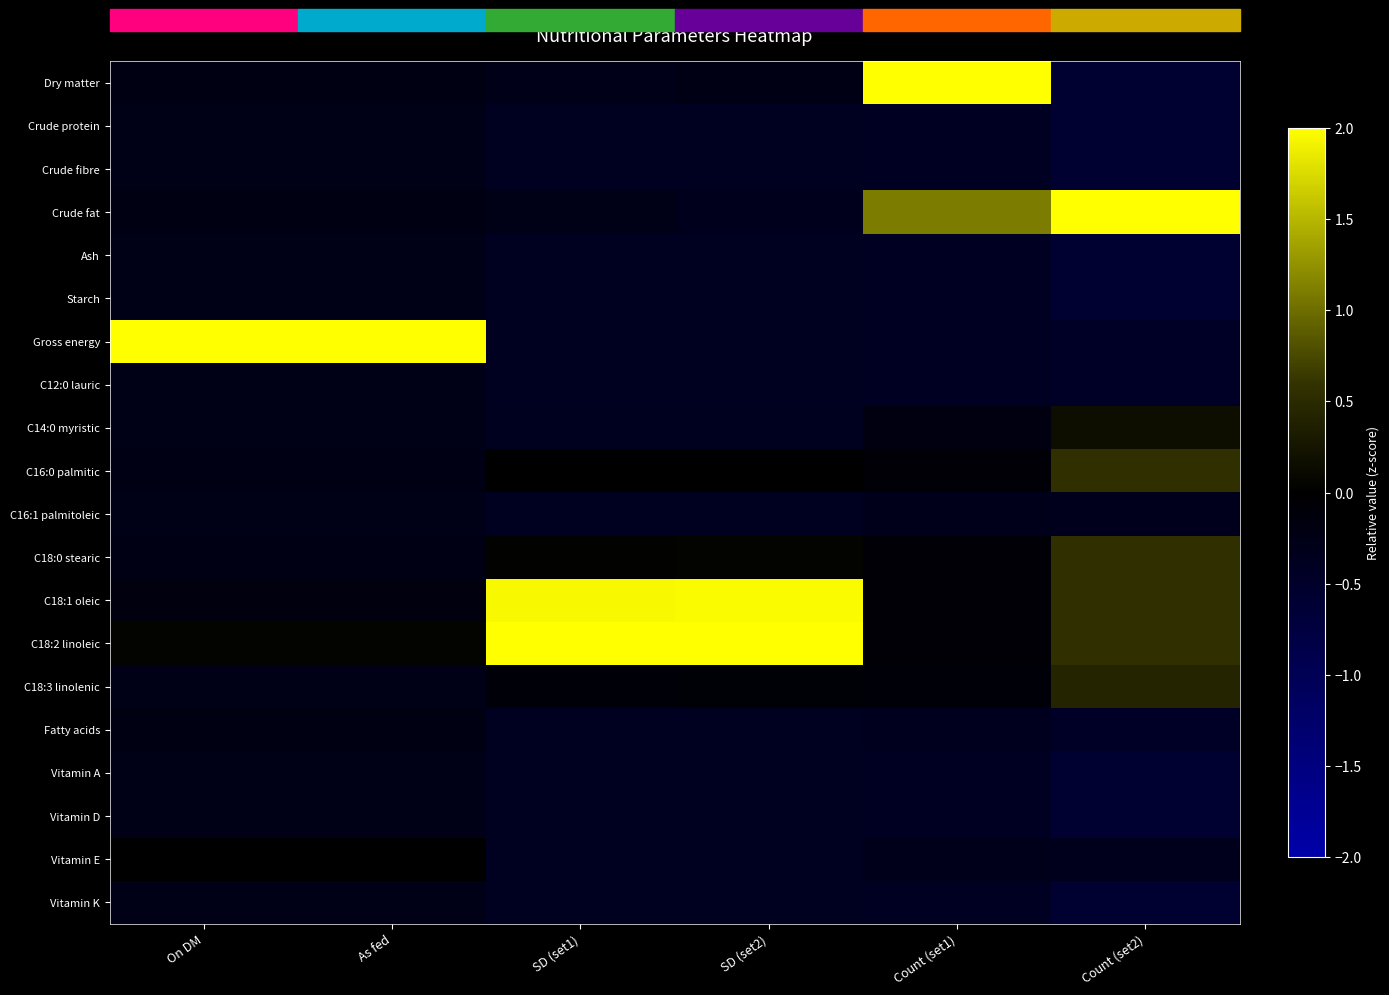

Reading left to right, extract all data points from this chart.

Dry matter: On DM=-0.2	As fed=-0.2	SD (set1)=-0.3	SD (set2)=-0.2	Count (set1)=4.1	Count (set2)=-0.6
Crude protein: On DM=-0.3	As fed=-0.3	SD (set1)=-0.4	SD (set2)=-0.4	Count (set1)=-0.4	Count (set2)=-0.6
Crude fibre: On DM=-0.3	As fed=-0.3	SD (set1)=-0.4	SD (set2)=-0.4	Count (set1)=-0.4	Count (set2)=-0.6
Crude fat: On DM=-0.2	As fed=-0.2	SD (set1)=-0.3	SD (set2)=-0.3	Count (set1)=1.1	Count (set2)=3.9
Ash: On DM=-0.3	As fed=-0.3	SD (set1)=-0.4	SD (set2)=-0.4	Count (set1)=-0.4	Count (set2)=-0.6
Starch: On DM=-0.3	As fed=-0.3	SD (set1)=-0.4	SD (set2)=-0.4	Count (set1)=-0.4	Count (set2)=-0.6
Gross energy: On DM=4.3	As fed=4.3	SD (set1)=-0.4	SD (set2)=-0.4	Count (set1)=-0.4	Count (set2)=-0.5
C12:0 lauric: On DM=-0.3	As fed=-0.3	SD (set1)=-0.4	SD (set2)=-0.4	Count (set1)=-0.4	Count (set2)=-0.5
C14:0 myristic: On DM=-0.3	As fed=-0.3	SD (set1)=-0.4	SD (set2)=-0.4	Count (set1)=-0.2	Count (set2)=0.2
C16:0 palmitic: On DM=-0.2	As fed=-0.2	SD (set1)=-0.0	SD (set2)=-0.0	Count (set1)=-0.1	Count (set2)=0.6
C16:1 palmitoleic: On DM=-0.3	As fed=-0.3	SD (set1)=-0.4	SD (set2)=-0.4	Count (set1)=-0.3	Count (set2)=-0.3
C18:0 stearic: On DM=-0.3	As fed=-0.3	SD (set1)=0.0	SD (set2)=0.0	Count (set1)=-0.1	Count (set2)=0.6
C18:1 oleic: On DM=-0.2	As fed=-0.2	SD (set1)=1.9	SD (set2)=2.0	Count (set1)=-0.1	Count (set2)=0.6
C18:2 linoleic: On DM=0.0	As fed=0.0	SD (set1)=3.7	SD (set2)=3.7	Count (set1)=-0.1	Count (set2)=0.6
C18:3 linolenic: On DM=-0.3	As fed=-0.3	SD (set1)=-0.1	SD (set2)=-0.1	Count (set1)=-0.1	Count (set2)=0.4
Fatty acids: On DM=-0.2	As fed=-0.2	SD (set1)=-0.4	SD (set2)=-0.4	Count (set1)=-0.4	Count (set2)=-0.5
Vitamin A: On DM=-0.3	As fed=-0.3	SD (set1)=-0.4	SD (set2)=-0.4	Count (set1)=-0.4	Count (set2)=-0.6
Vitamin D: On DM=-0.3	As fed=-0.3	SD (set1)=-0.4	SD (set2)=-0.4	Count (set1)=-0.4	Count (set2)=-0.6
Vitamin E: On DM=0.0	As fed=0.0	SD (set1)=-0.4	SD (set2)=-0.4	Count (set1)=-0.3	Count (set2)=-0.3
Vitamin K: On DM=-0.3	As fed=-0.3	SD (set1)=-0.4	SD (set2)=-0.4	Count (set1)=-0.4	Count (set2)=-0.6